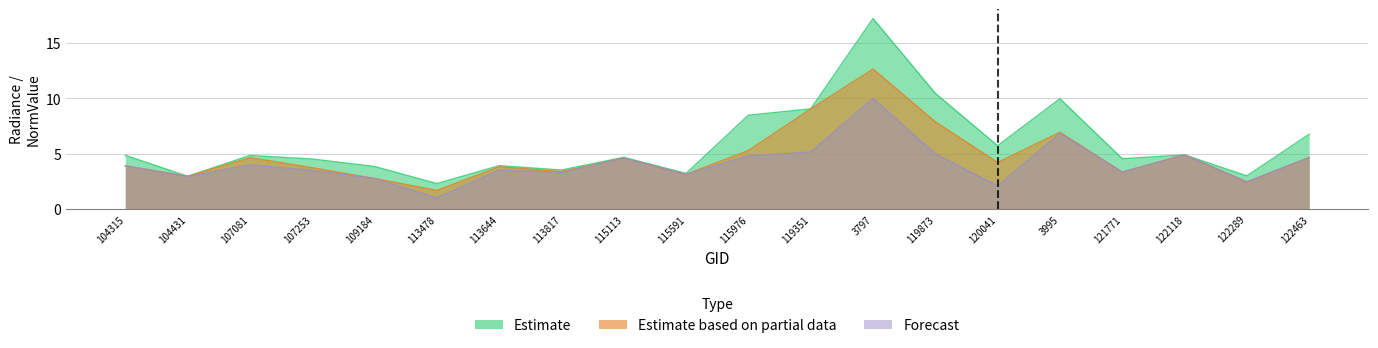

Which series changed the most between 122289 and 122463?

dnbrad